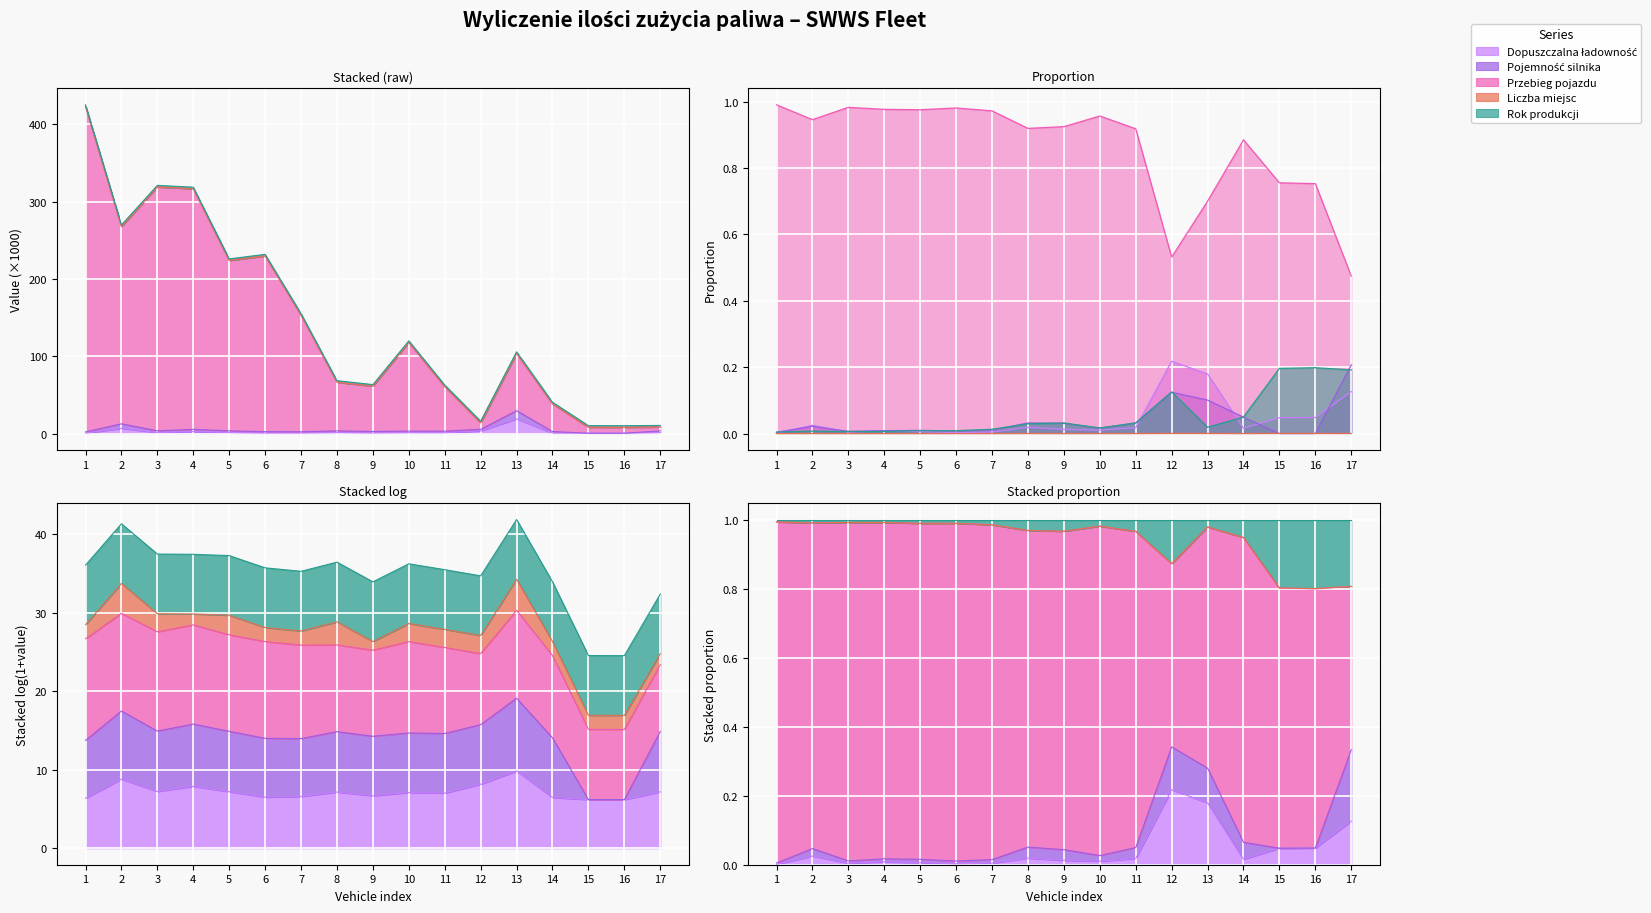

What is the difference between the Przebieg pojazdu values at 10 and 7?

35.2